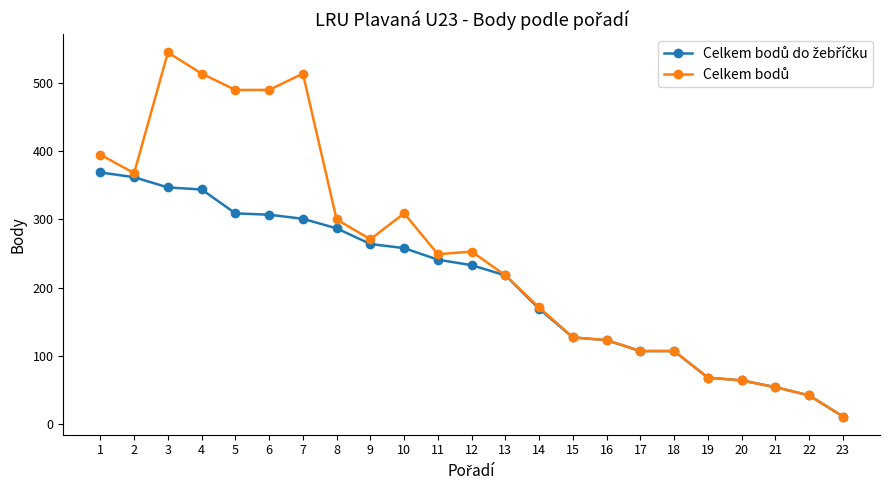

What is the maximum value shown in the chart?

545